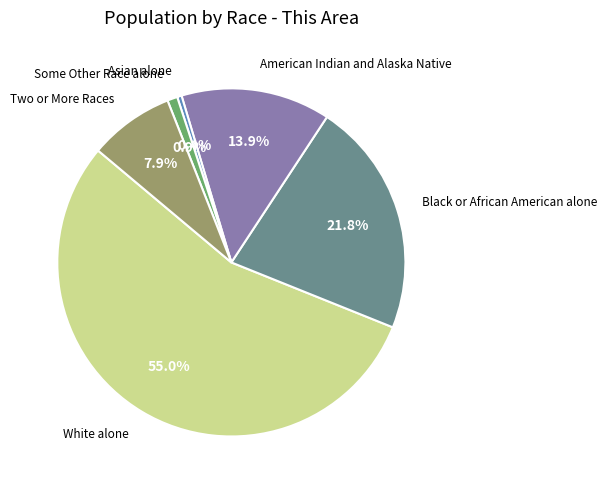

Does any single category account for the majority?

Yes